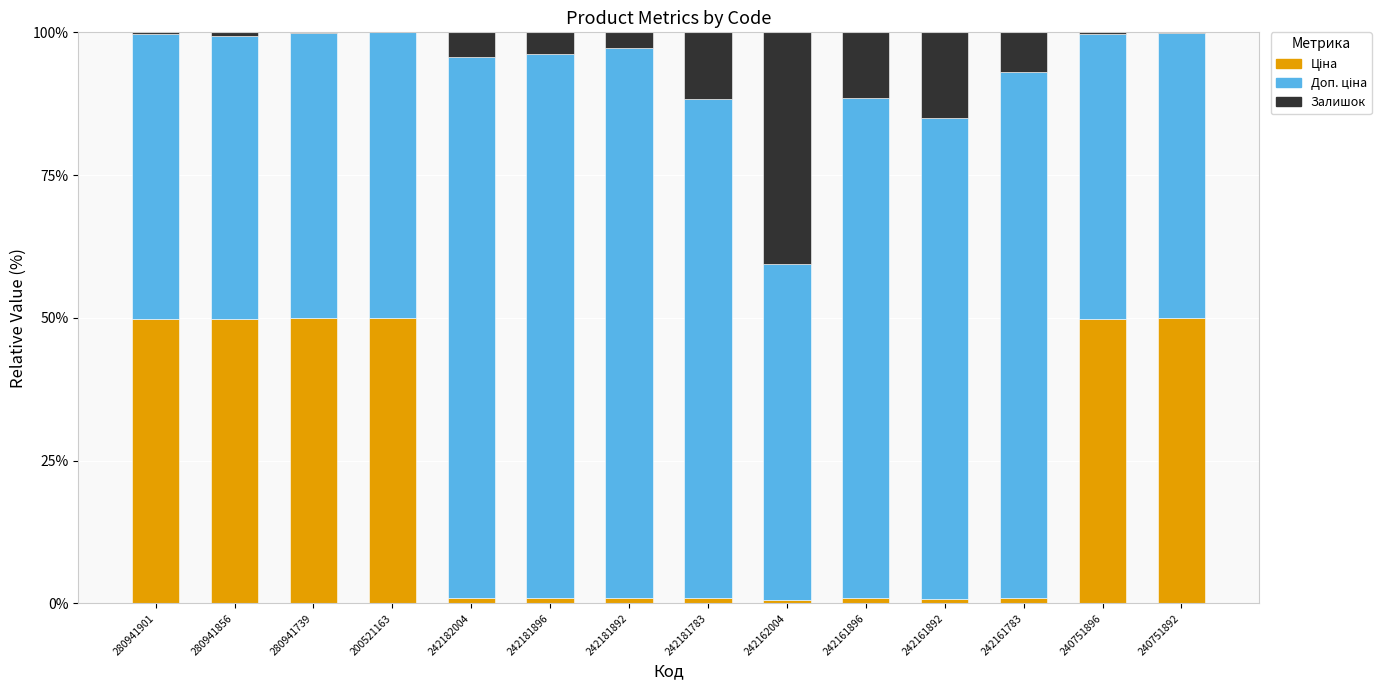

The Залишок series shows 0.0 at 200521163. True or false?

False